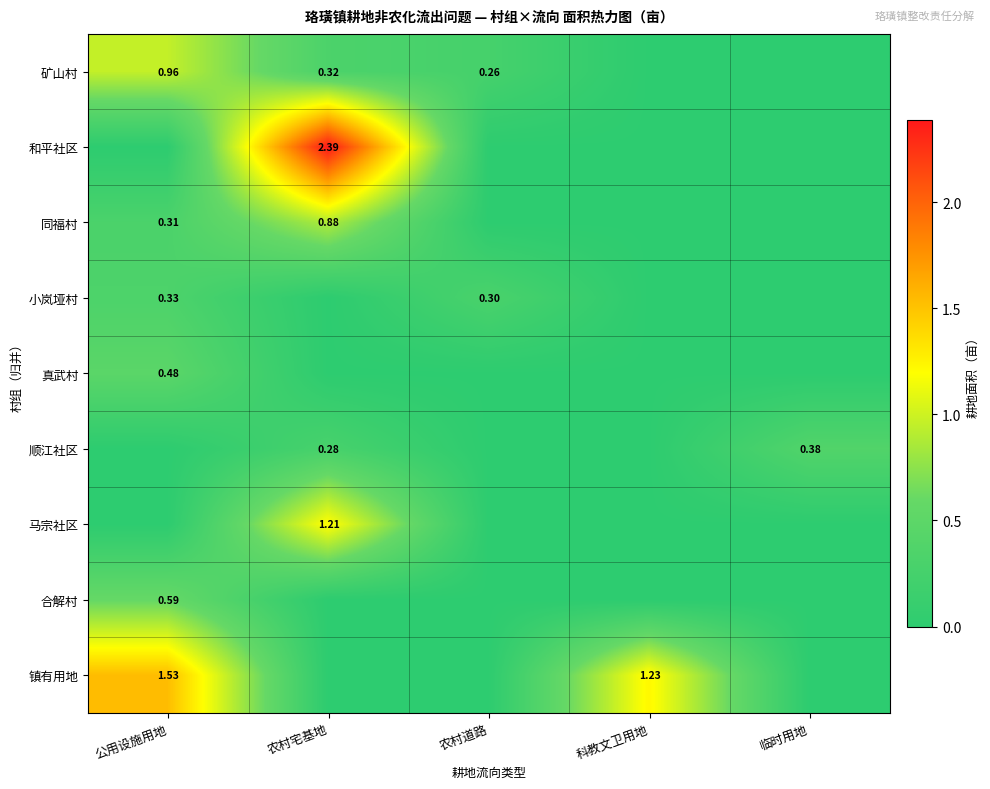

At how many categories does at least one series exceed 0?

5